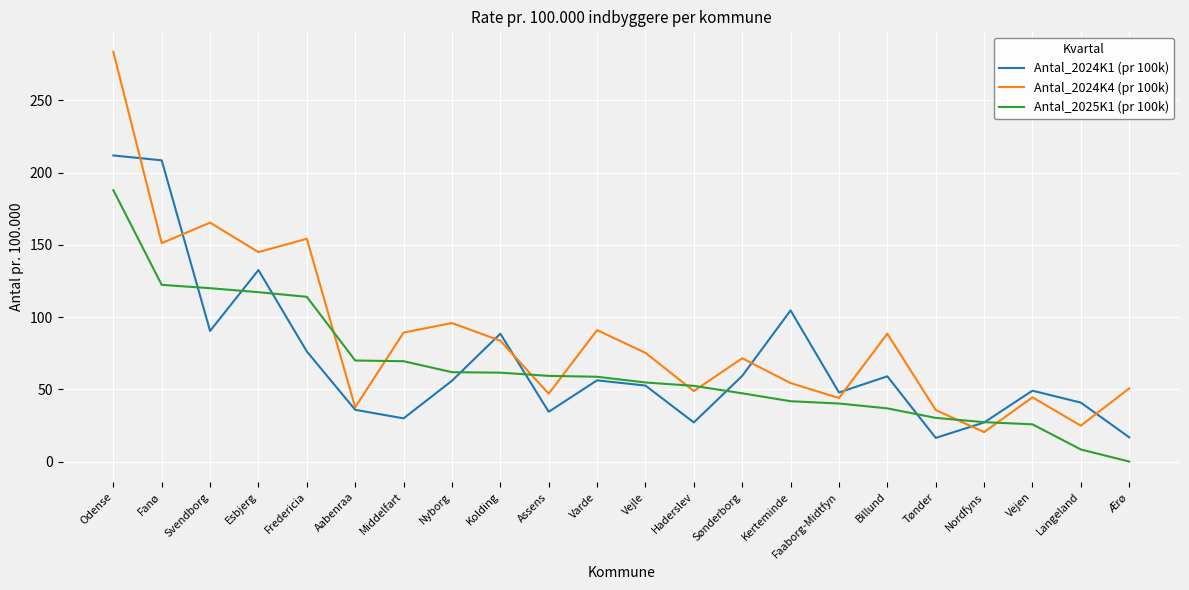

Which label corresponds to the largest value in the chart?

Odense